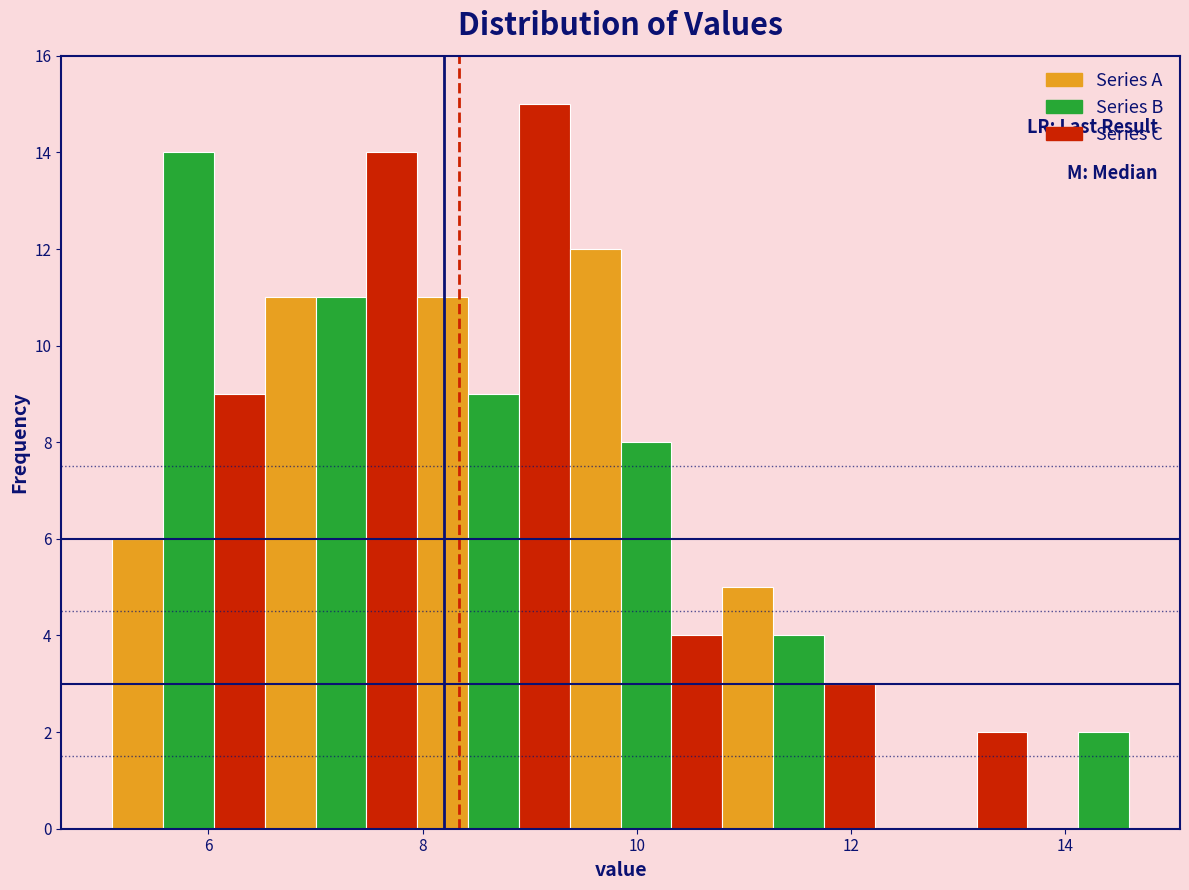

Read against the x-axis, roughly where is the centre of the tallest bar?

9.2